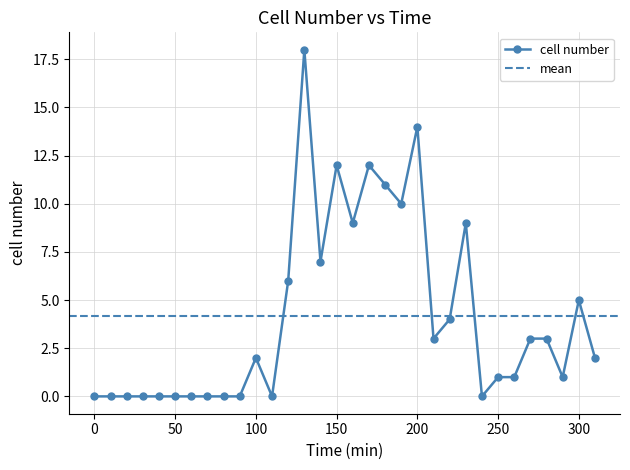

Is it true that the value at 300 is 1?

False